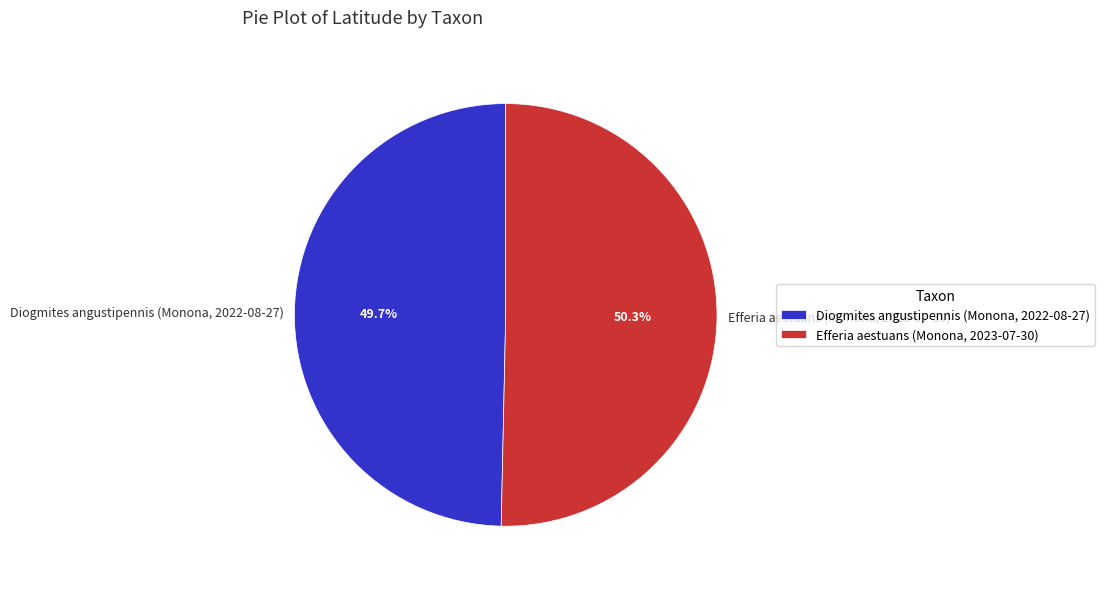

What percentage is NOT represented by Efferia aestuans (Monona, 2023-07-30)?

49.7%